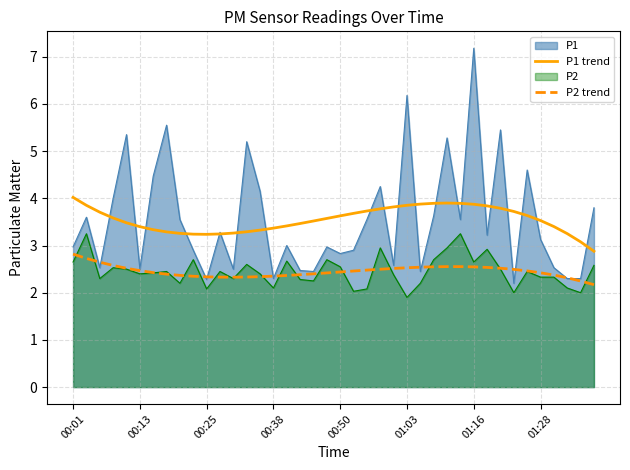

Rank the series by their maximum value, from lowest to highest.

P2 trend, P2, P1 trend, P1